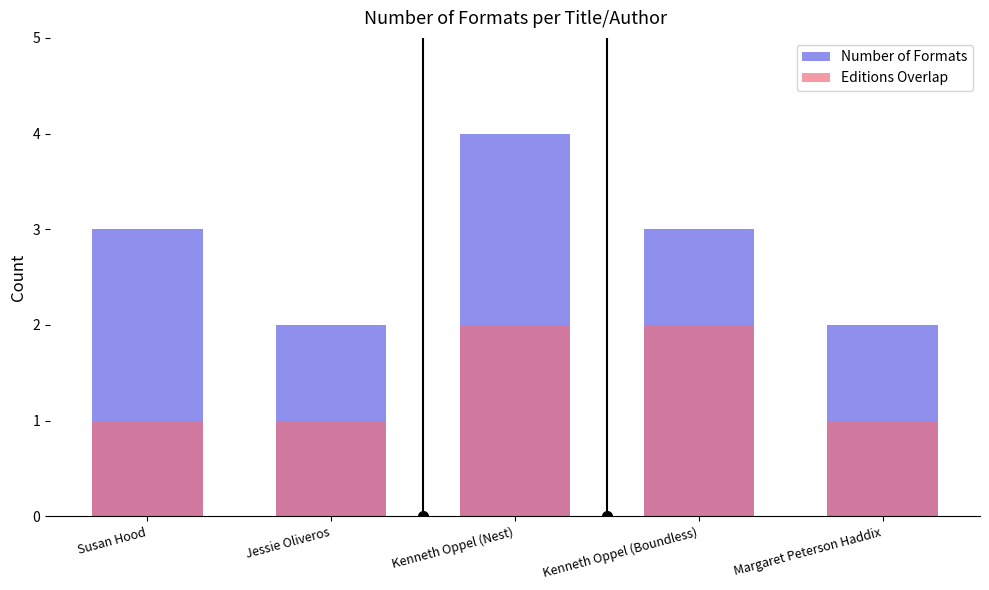

Reading right to left, what are all the values shown in this chart?

Number of Formats: Margaret Peterson Haddix=2	Kenneth Oppel (Boundless)=3	Kenneth Oppel (Nest)=4	Jessie Oliveros=2	Susan Hood=3
Editions Overlap: Margaret Peterson Haddix=1	Kenneth Oppel (Boundless)=2	Kenneth Oppel (Nest)=2	Jessie Oliveros=1	Susan Hood=1